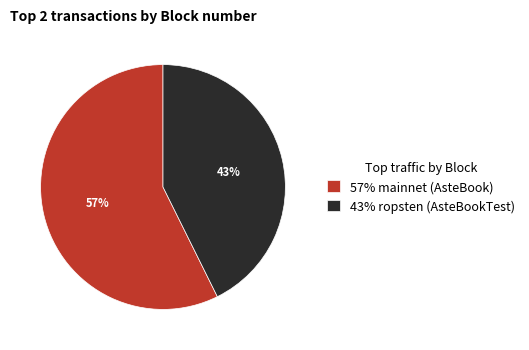

Which has a higher value, 43% ropsten (AsteBookTest) or 57% mainnet (AsteBook)?

57% mainnet (AsteBook)